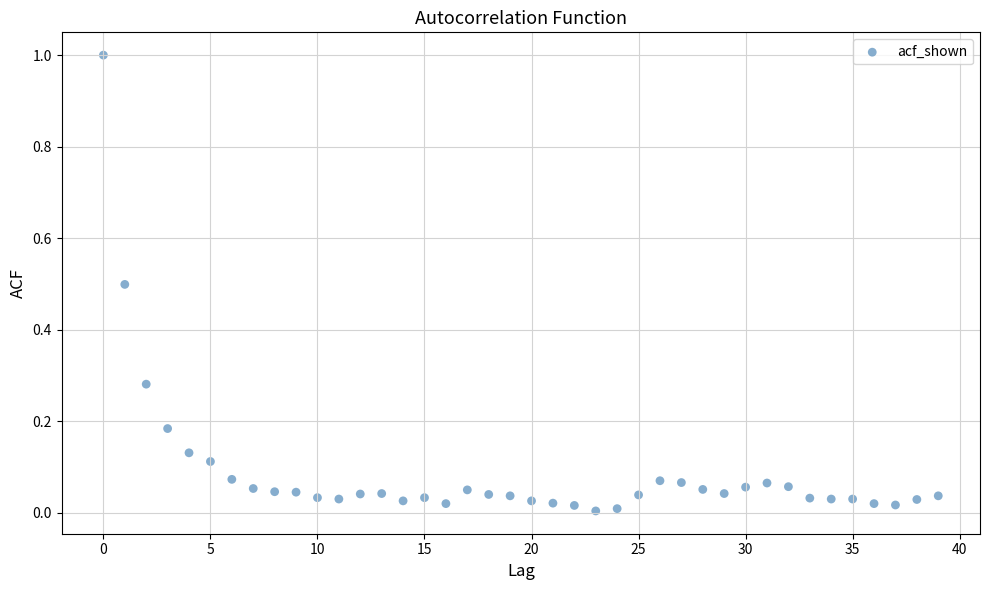

What is the range of Y values (max minus min)?

1.0